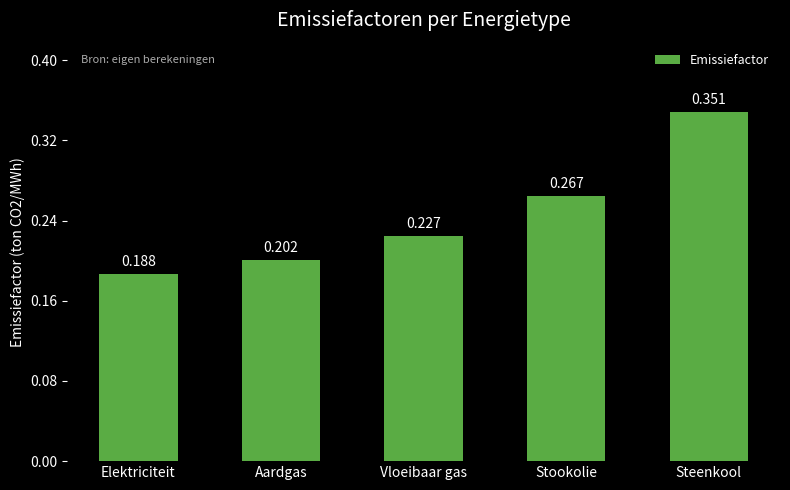

Which category has the lowest value across all series?

Elektriciteit